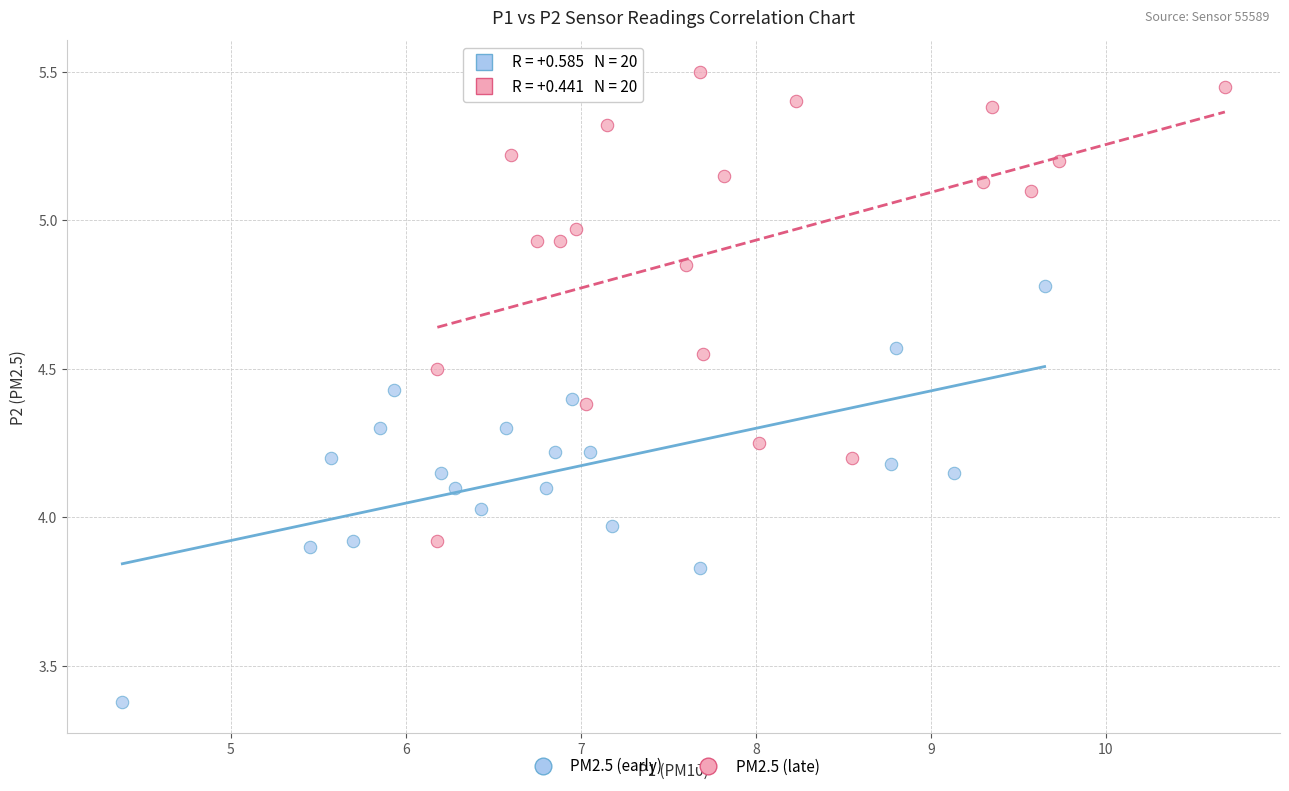

Which series contains the highest Y value?

PM2.5 (late)